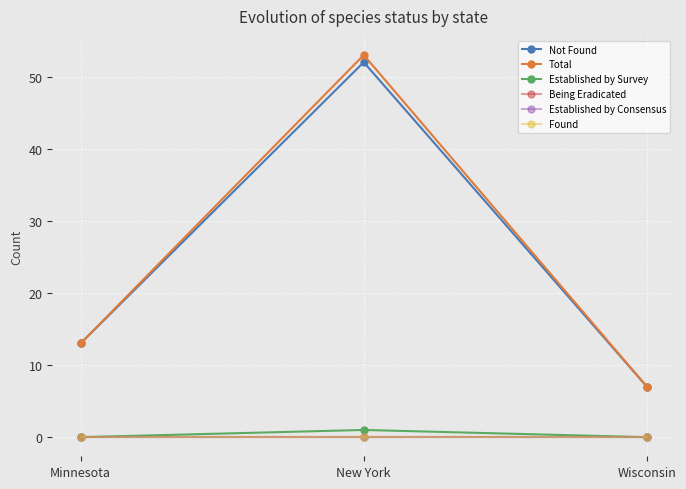

Which series has the widest spread of values?

Total